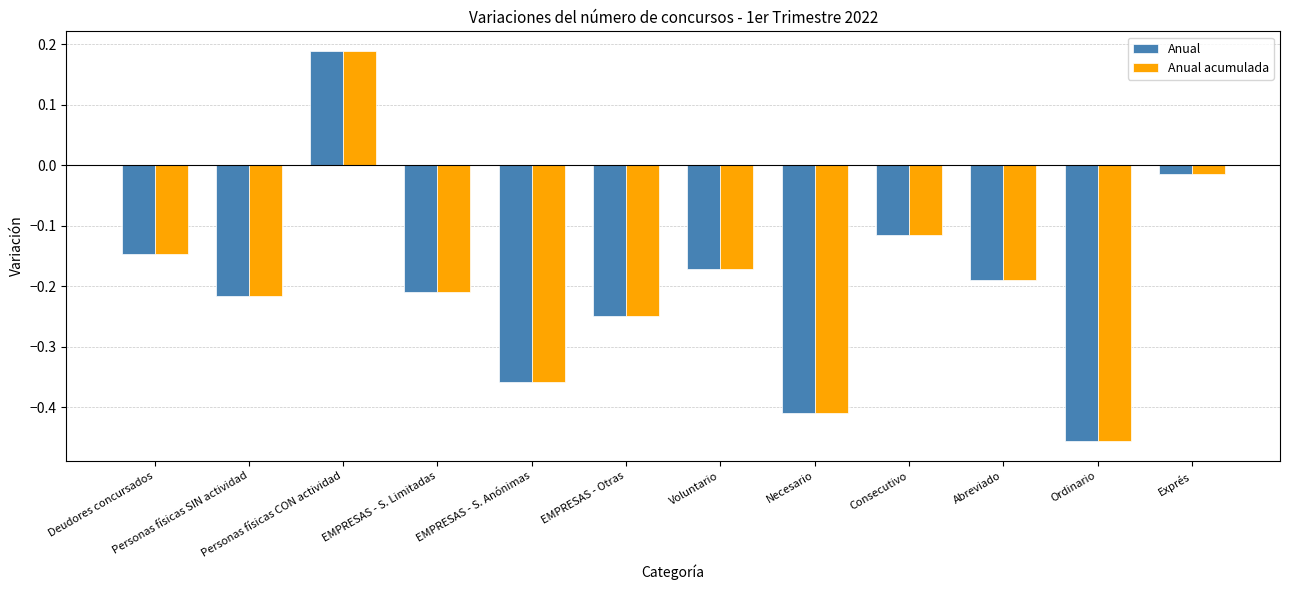

At which category does the chart reach its peak across all series?

Personas físicas CON actividad